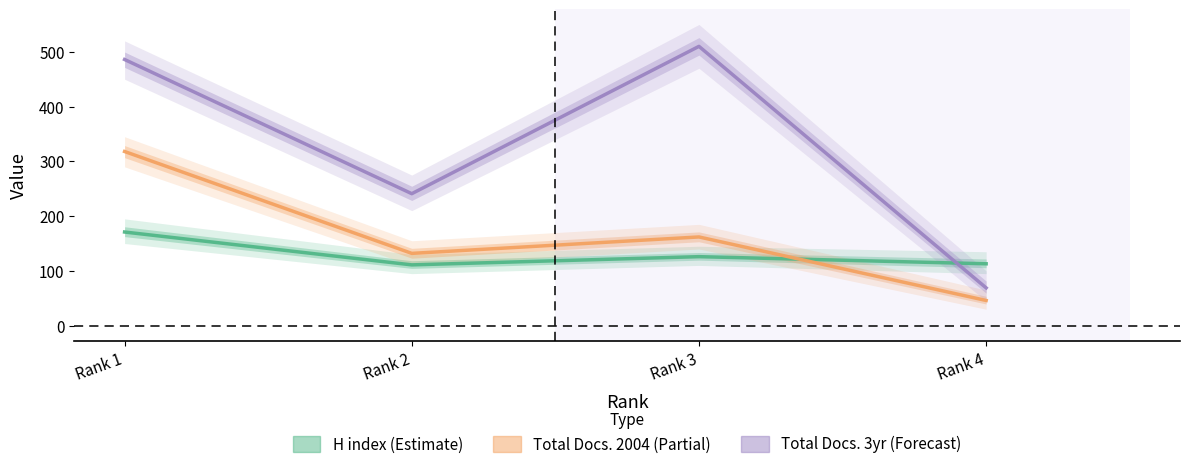

Is the value of Total Docs. (2004) at Rank 4 greater than the value of H index at Rank 3?

No